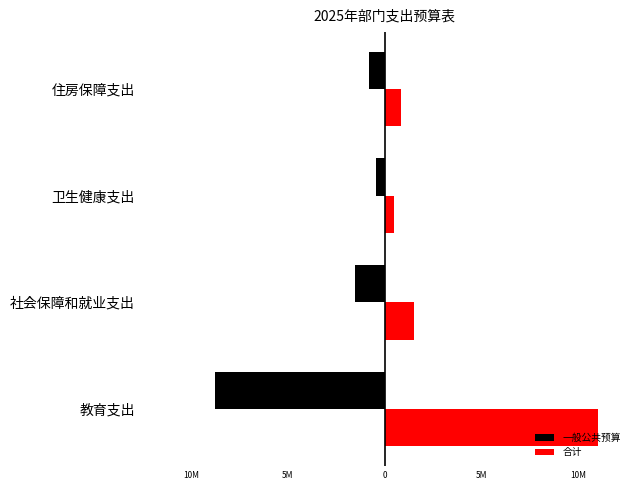

Which series has the widest spread of values?

合计